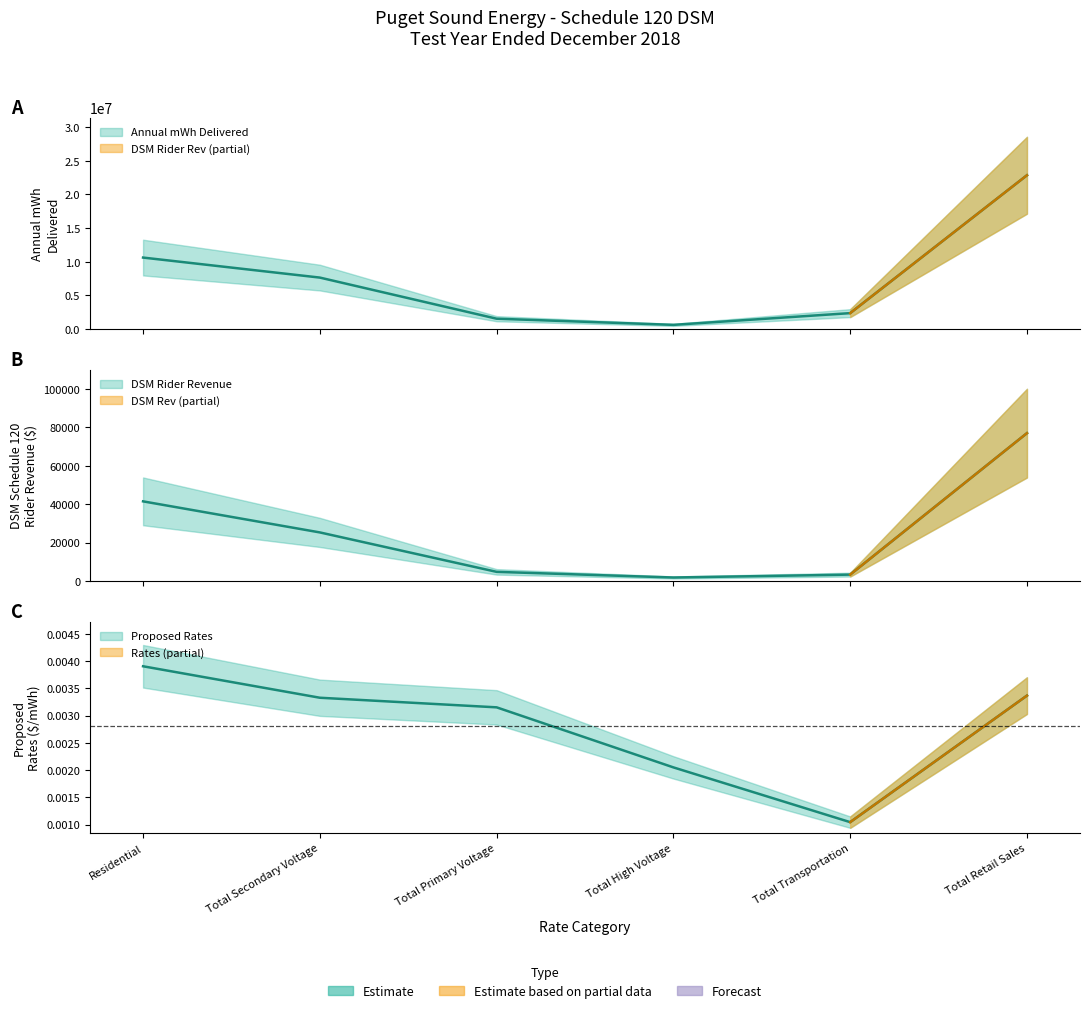

At which label does Annual mWh Delivered first exceed 7647604?

Residential